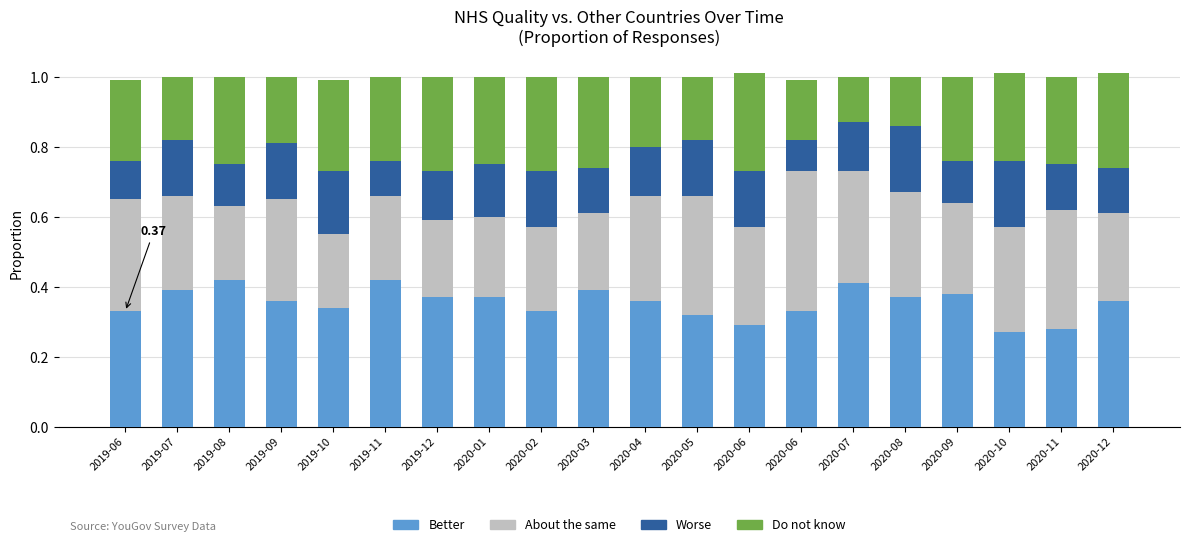

What is the label of the 8th bar from the left?

2020-01